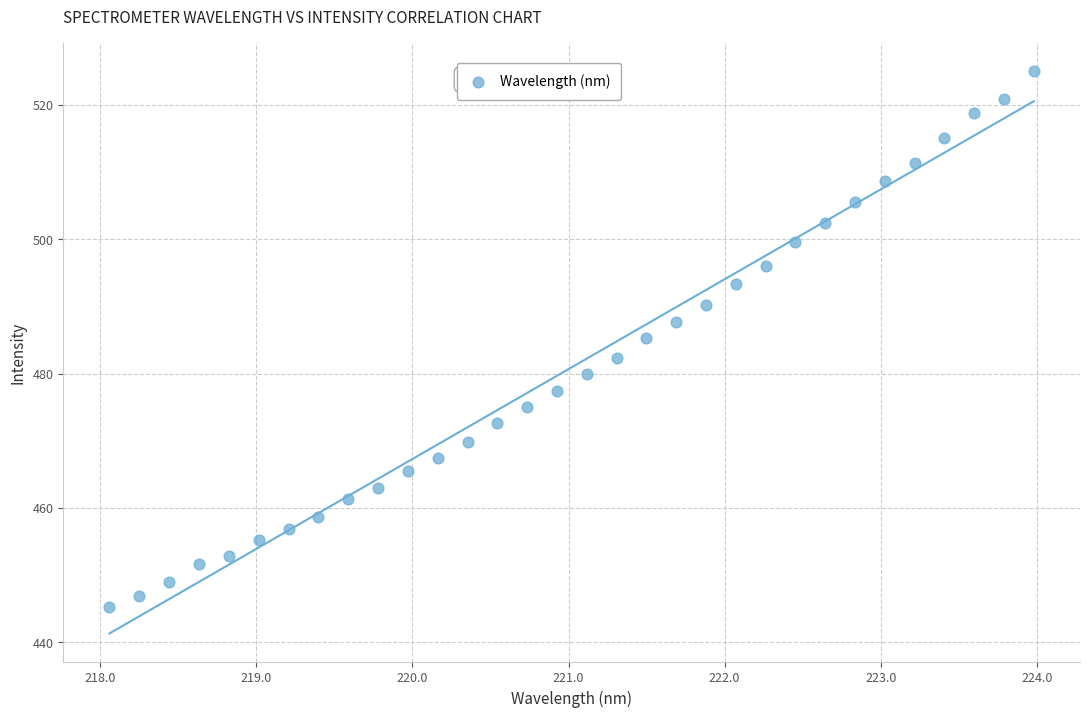

What is the range of Y values (max minus min)?

79.6